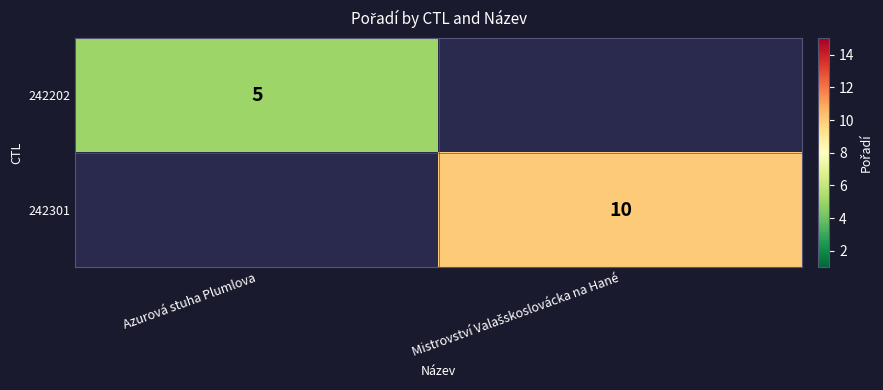

What is the minimum value shown in the chart?

5.0